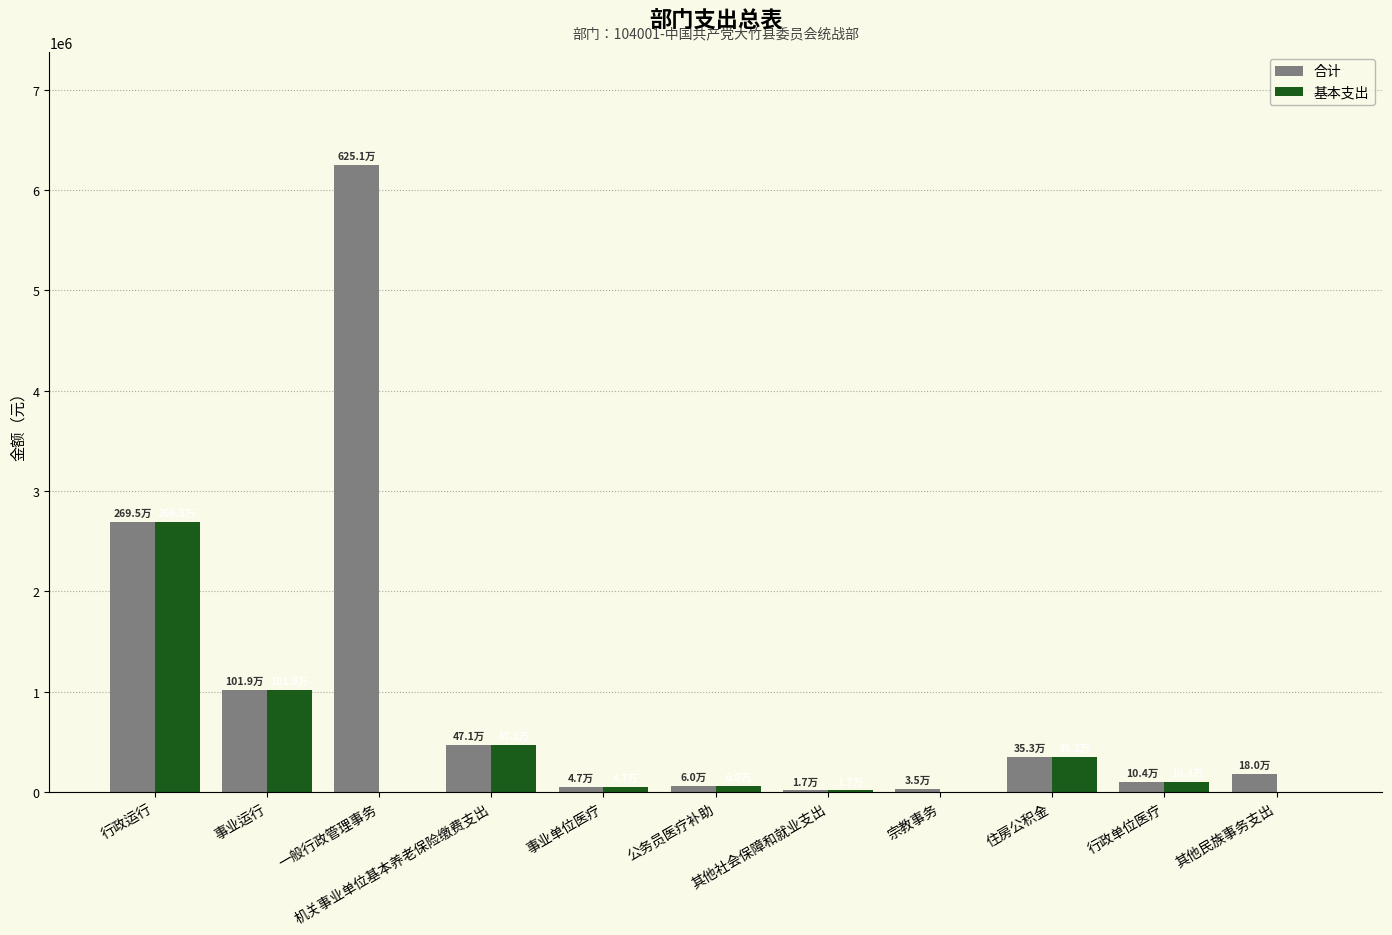

How many data points does each series have?

11